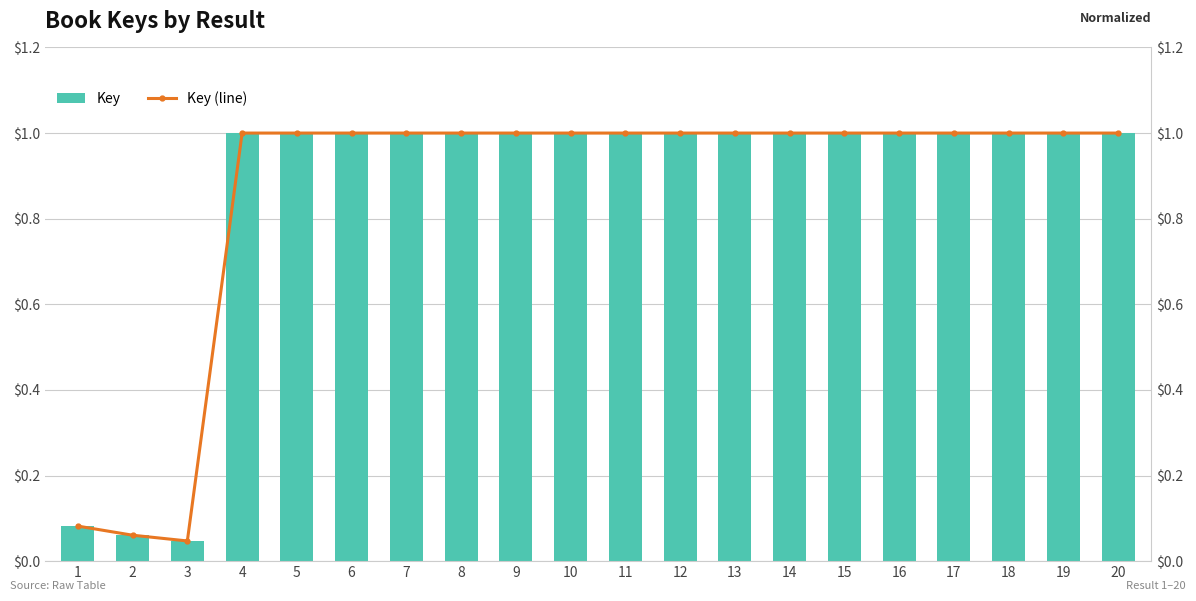

What are all the series names shown in the legend?

Key, Key (line)